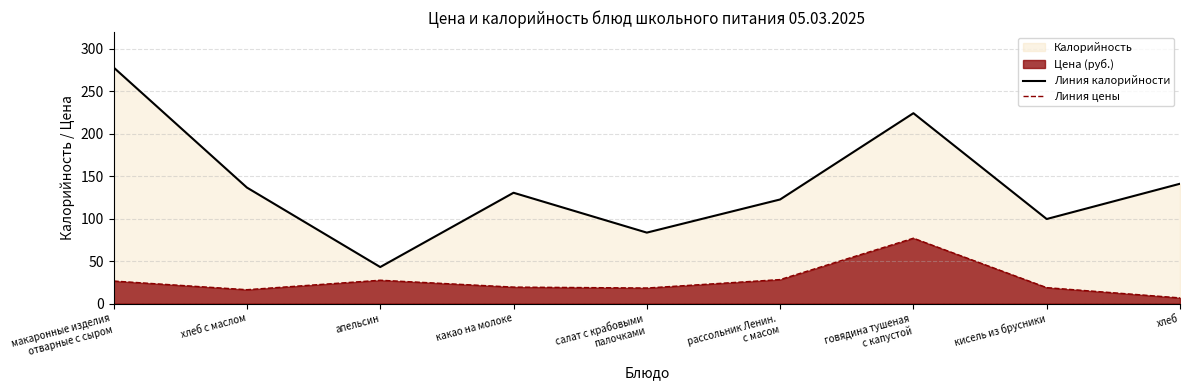

What is the maximum value for Линия калорийности?

277.8